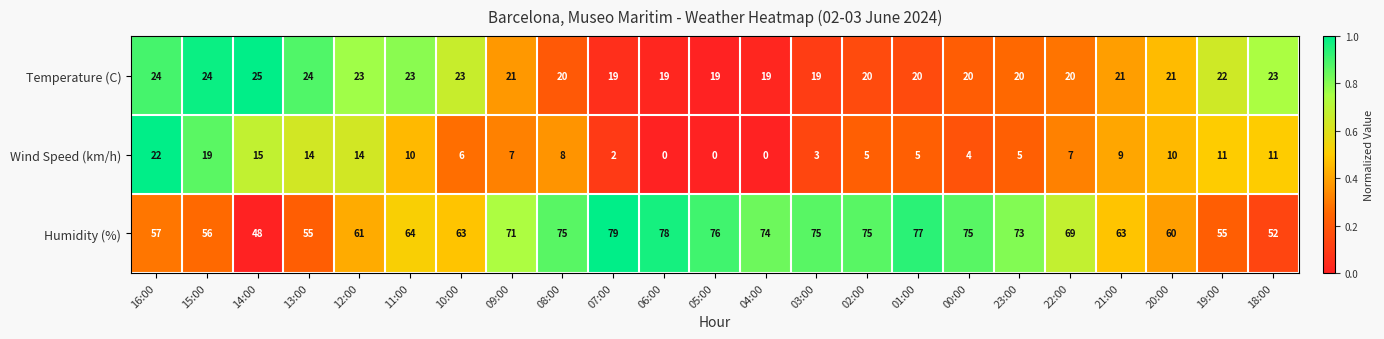

Which series has the largest range (max minus min)?

Humidity (%)